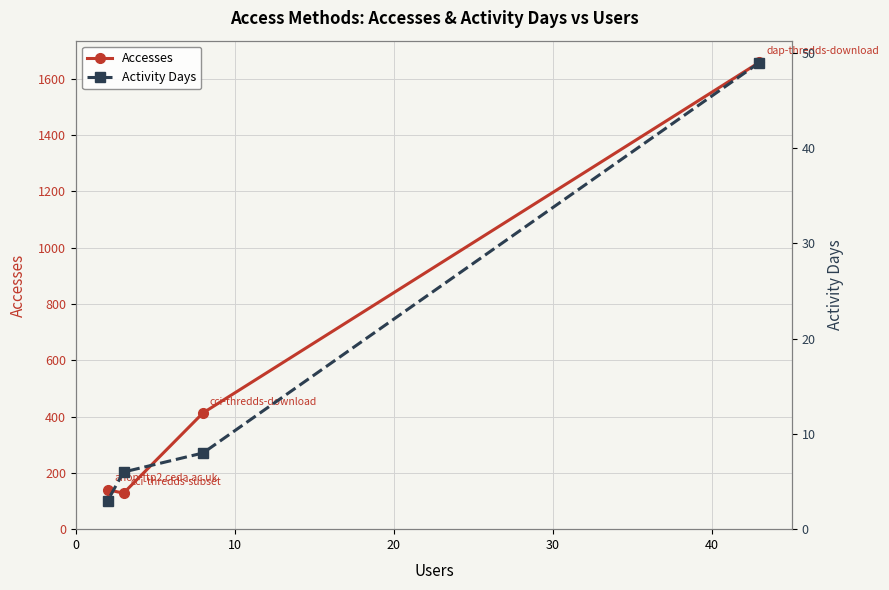

What is the difference between the second highest and minimum values in the Accesses series?

285